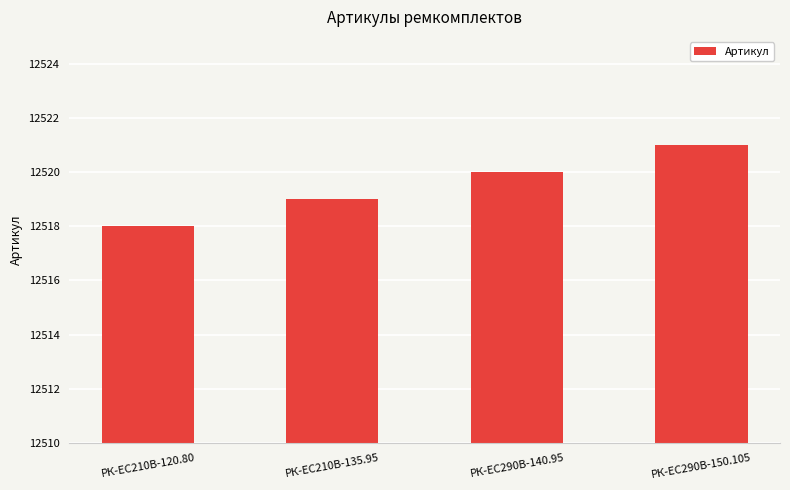

True or false: the data shows 20379 at РК-ЕС290В-140.95.

False